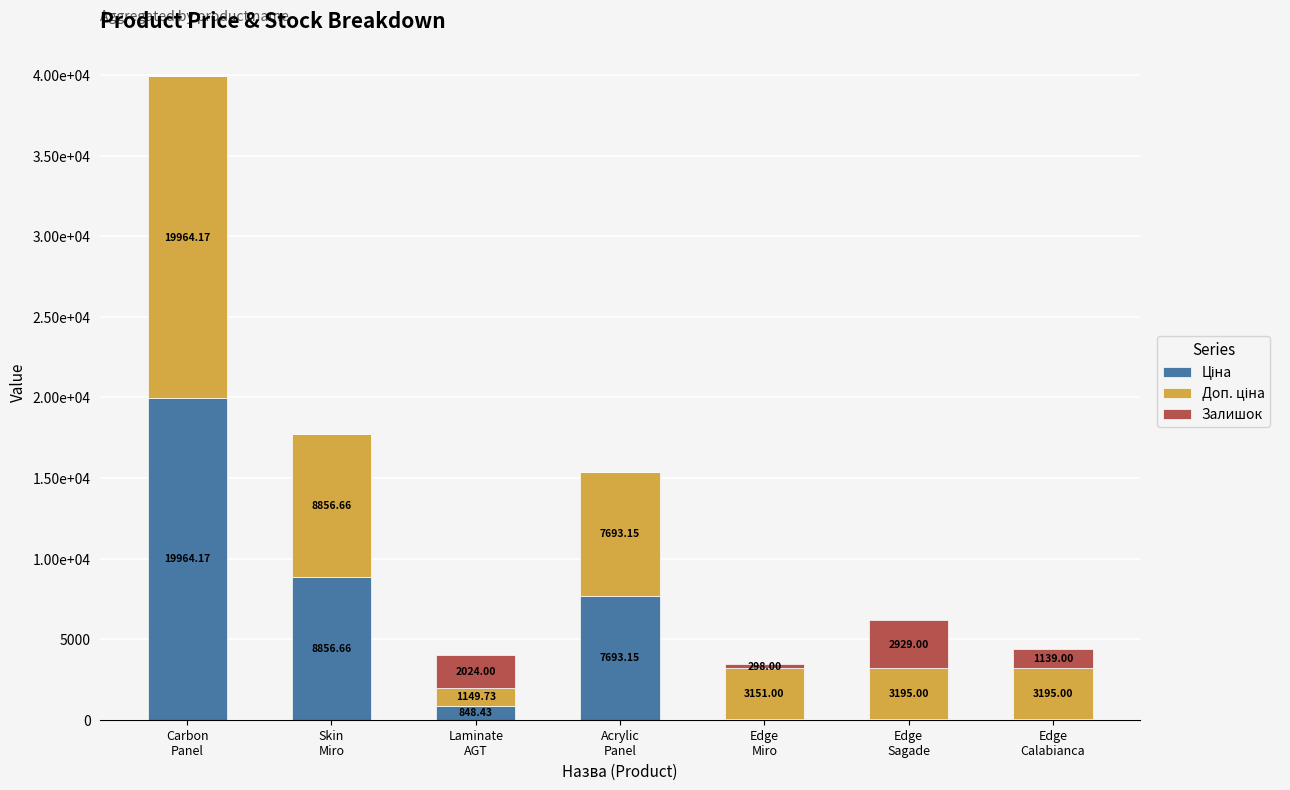

Which series has the widest spread of values?

Ціна